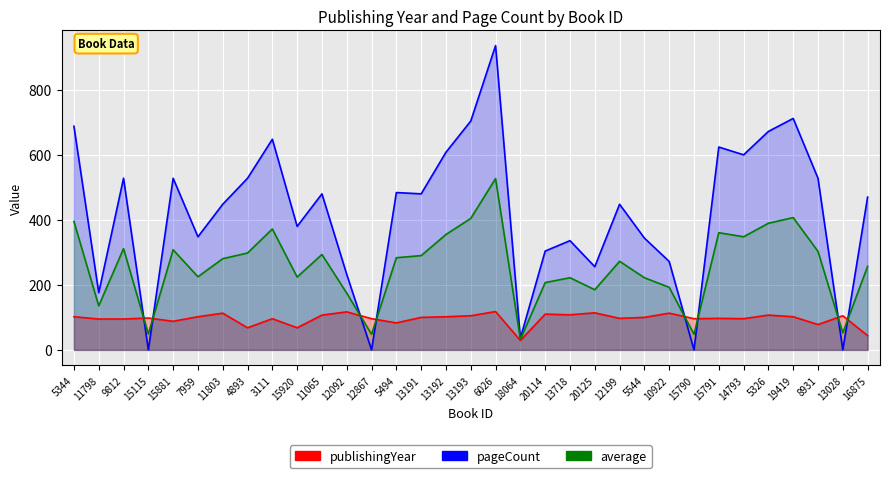

Which series has the largest range (max minus min)?

pageCount